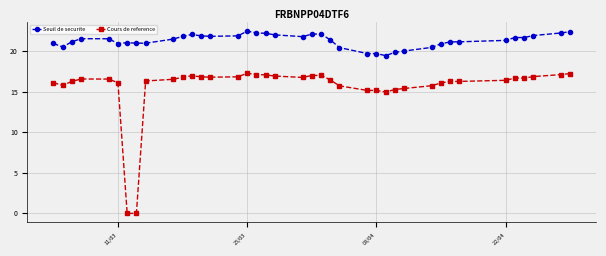

At how many categories does at least one series exceed 4?

39